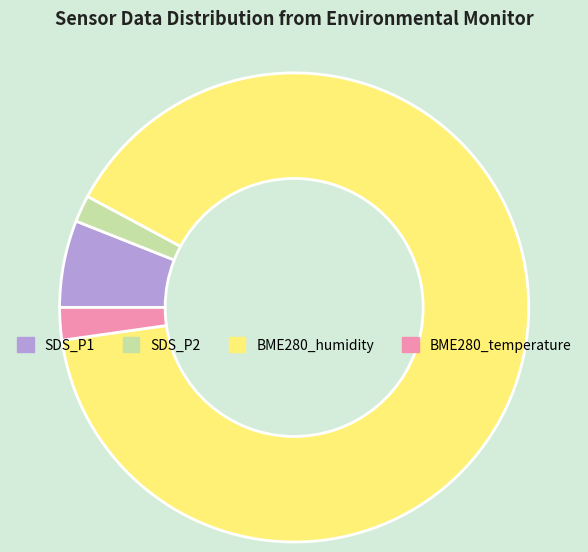

Is there a majority slice in this chart?

Yes